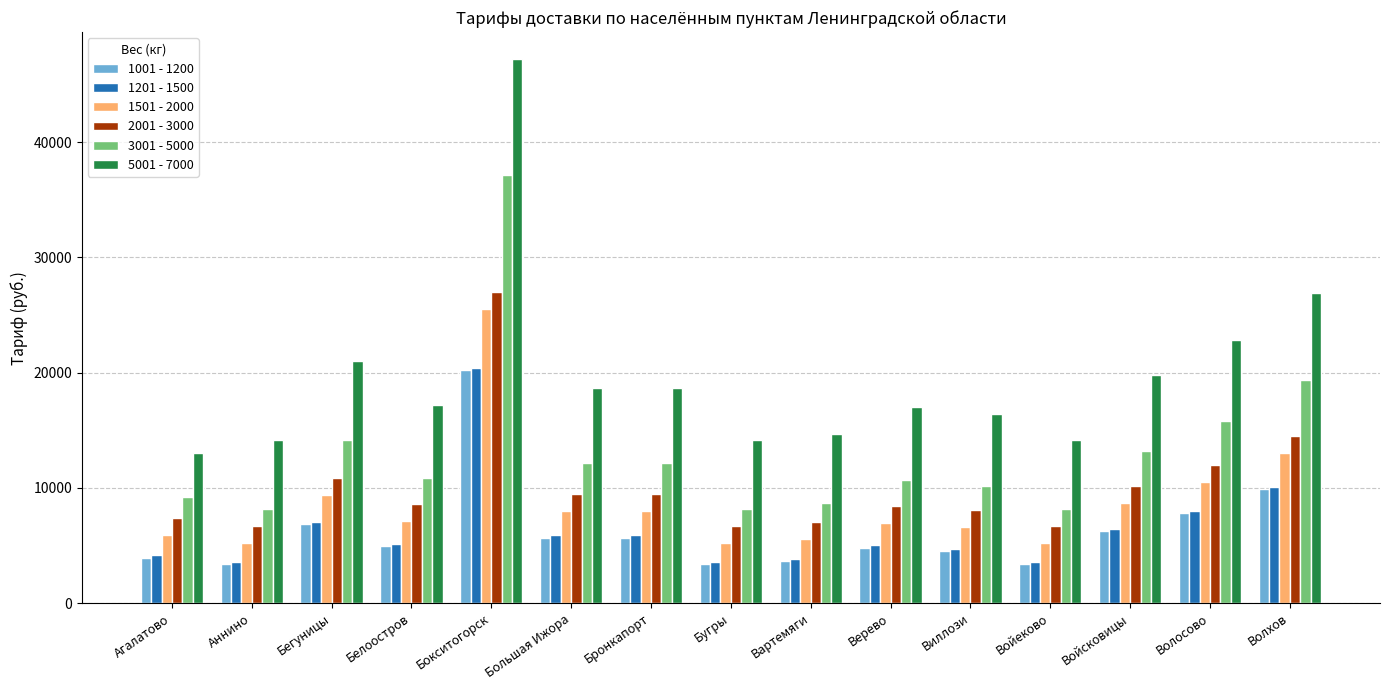

The value of 2001 - 3000 at Вартемяги is 7050. True or false?

True